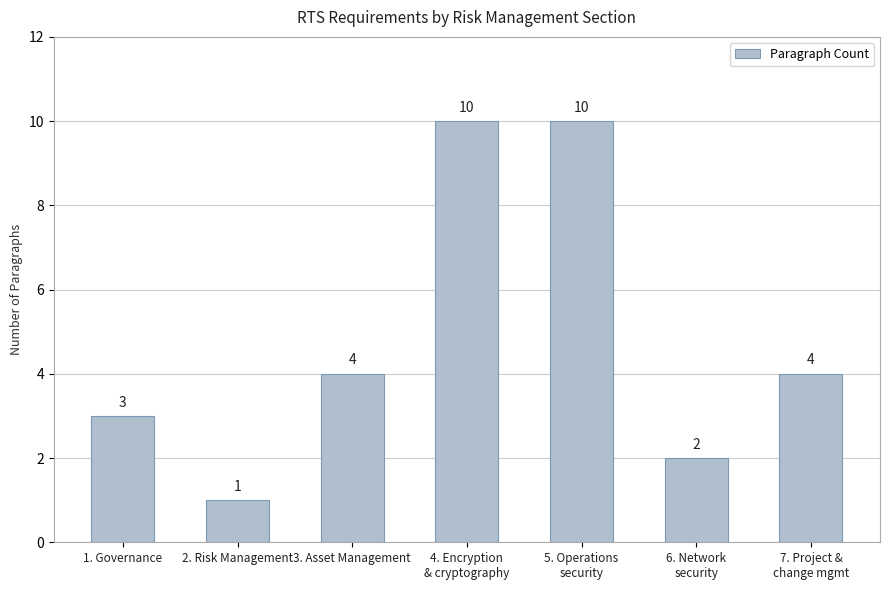

What is the sum of all values?

34